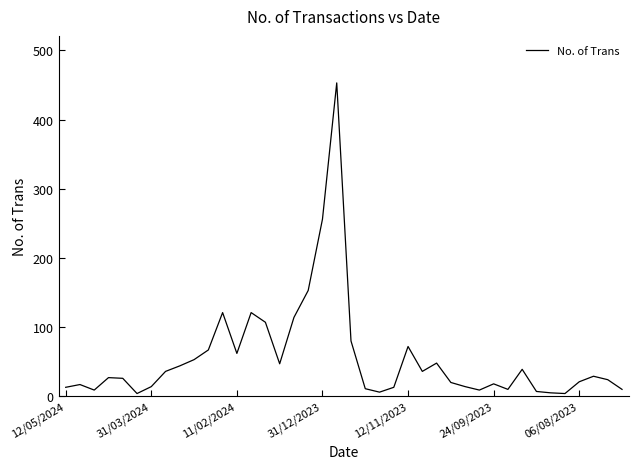

What is the greatest value displayed?

453